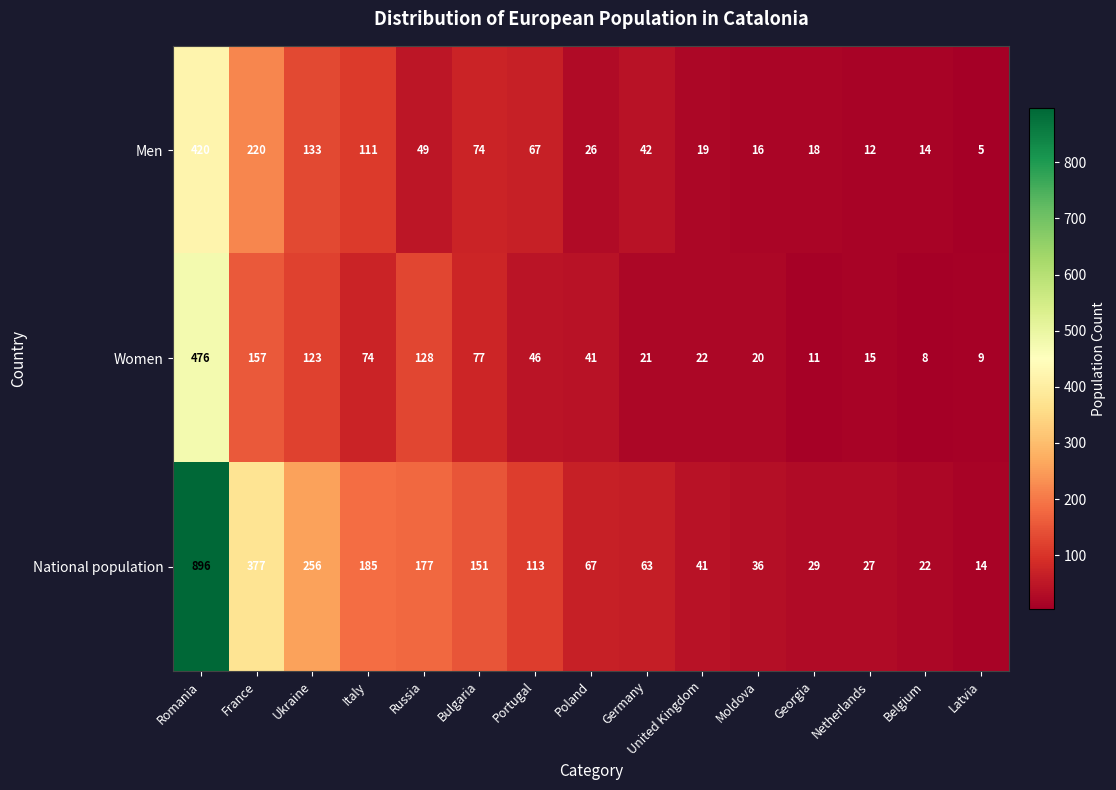

What is the difference between the Men values at Bulgaria and Portugal?

7